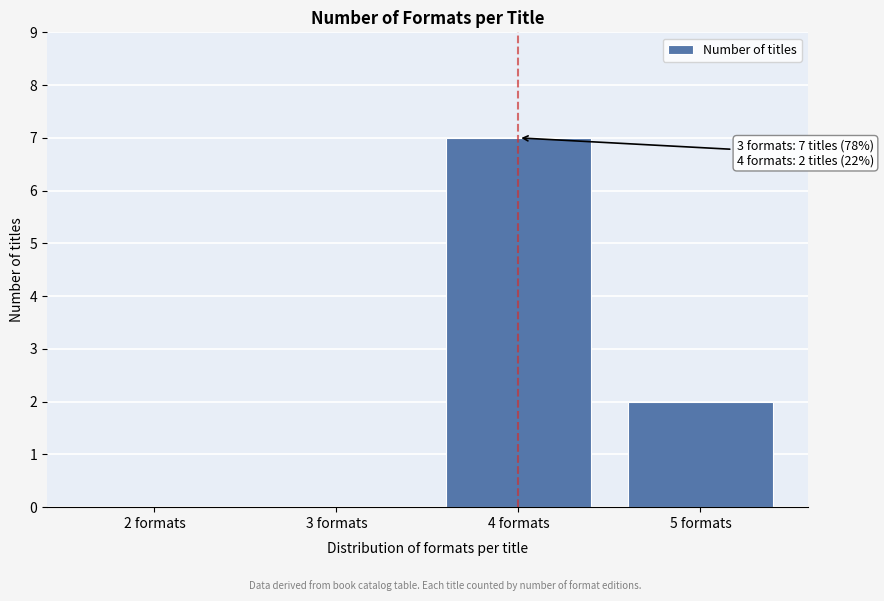

Reading left to right, what are all the values shown in this chart?

2 formats=0	3 formats=0	4 formats=7	5 formats=2